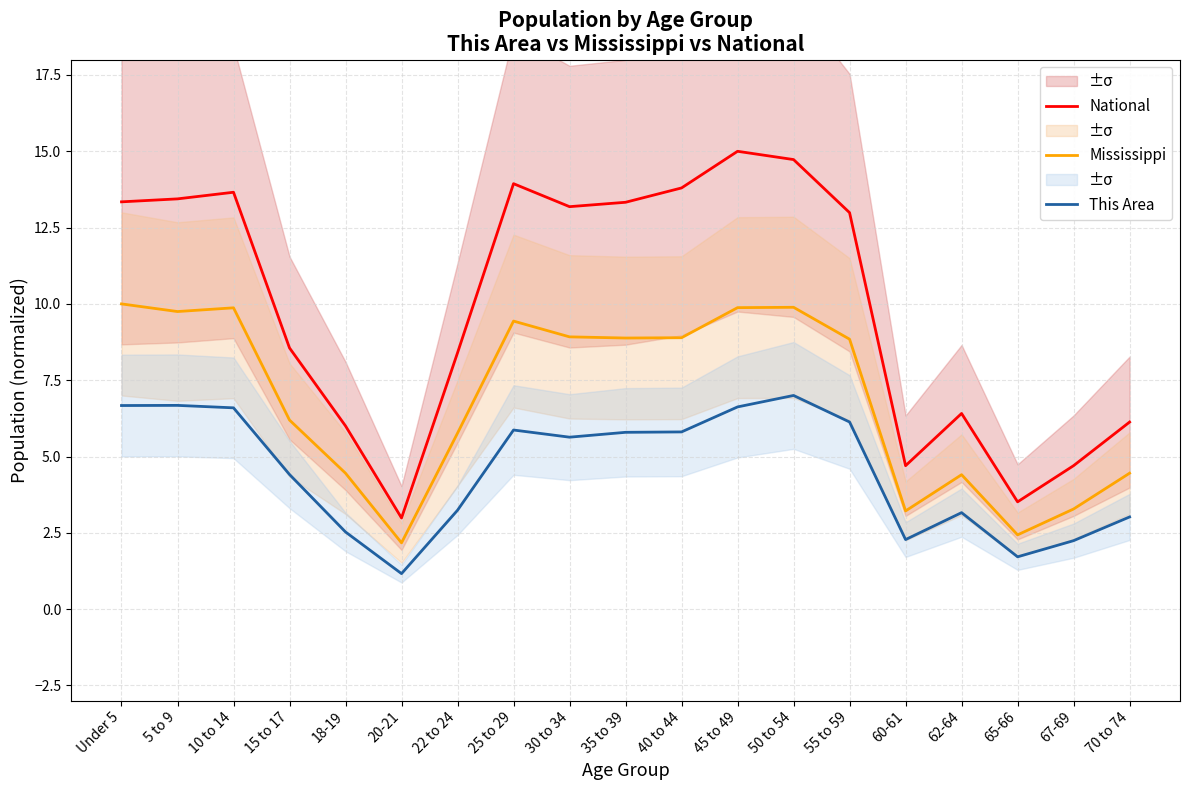

What is the label of the 2nd point from the left?

5 to 9